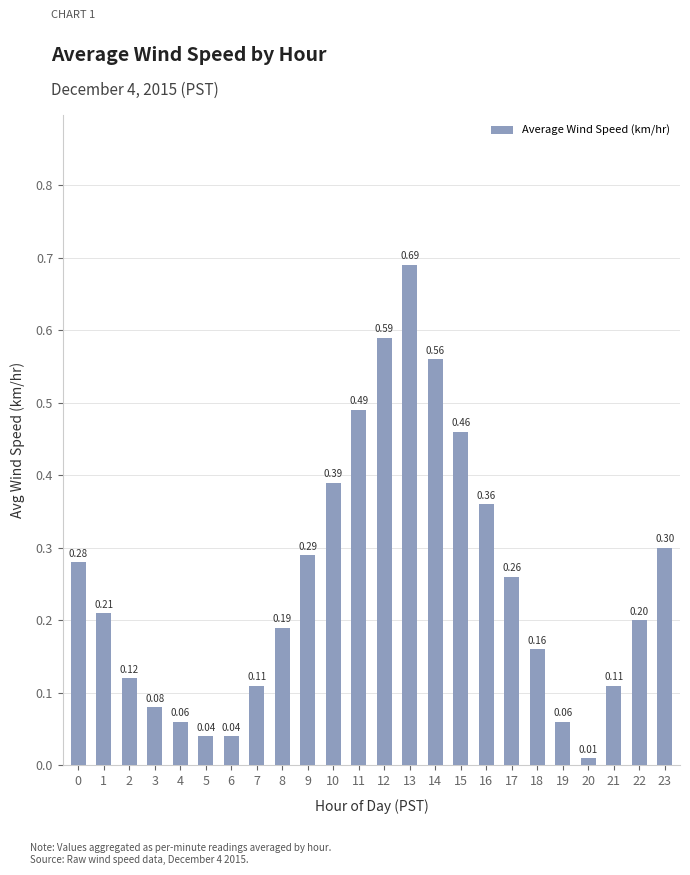

The chart shows a value of 0.1 at 15. True or false?

False